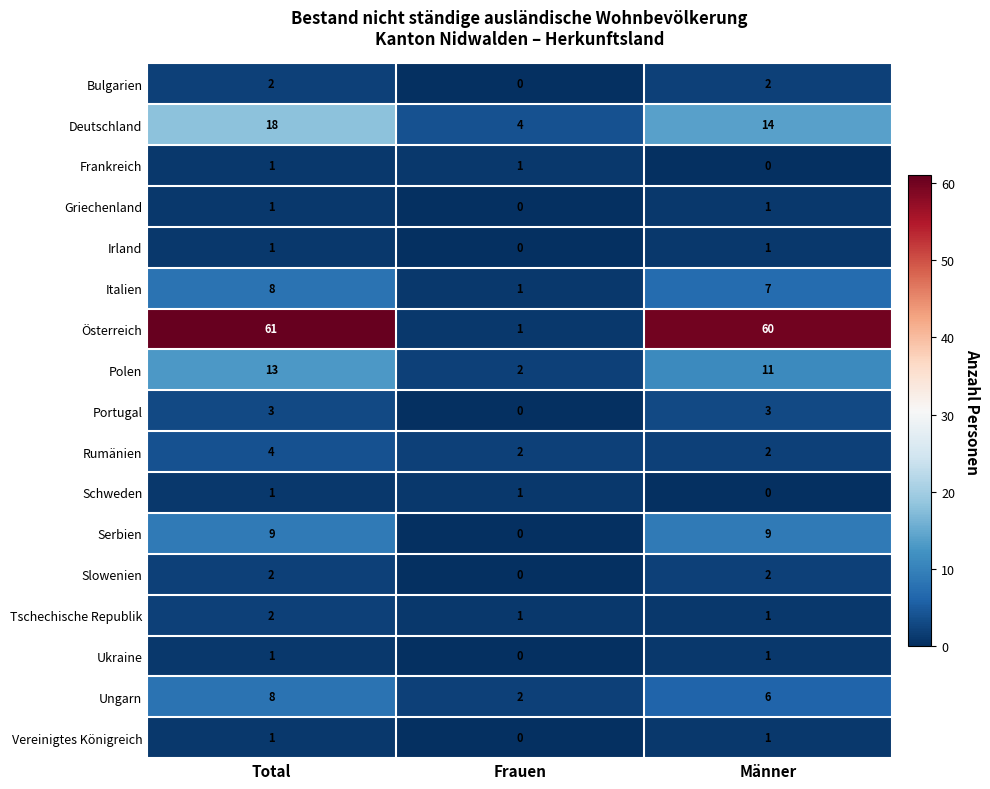

The Österreich series shows 105 at Männer. True or false?

False